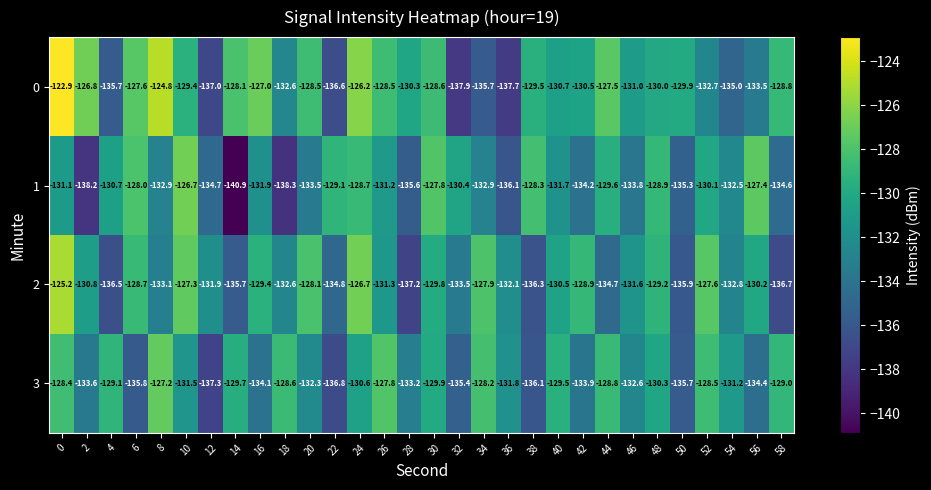

What is the difference between the maximum and minimum values in the 0 series?

15.0